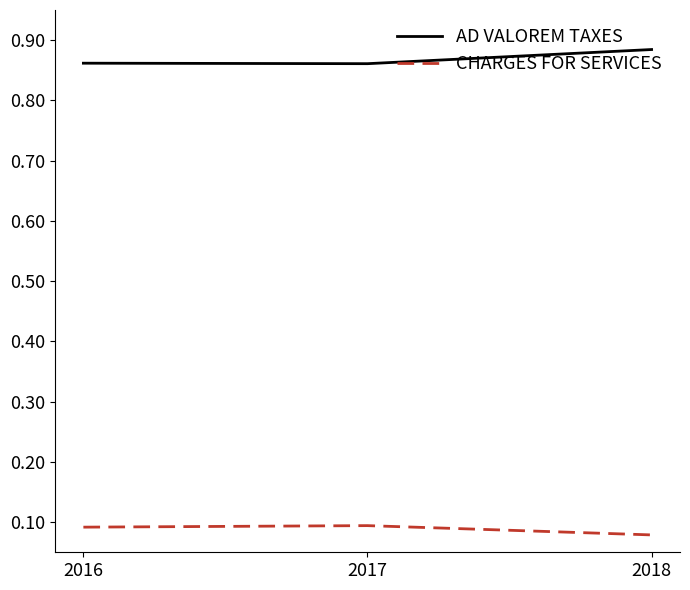

Is it true that AD VALOREM TAXES equals 1.5 at 2016?

False